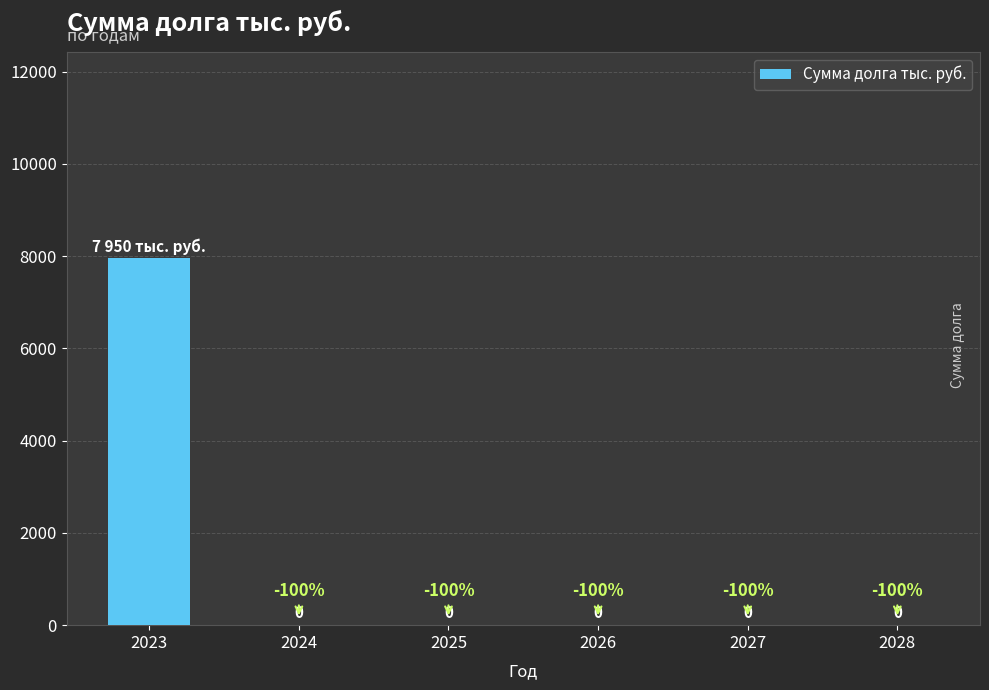

Is it true that the value at 2027 is 0?

True